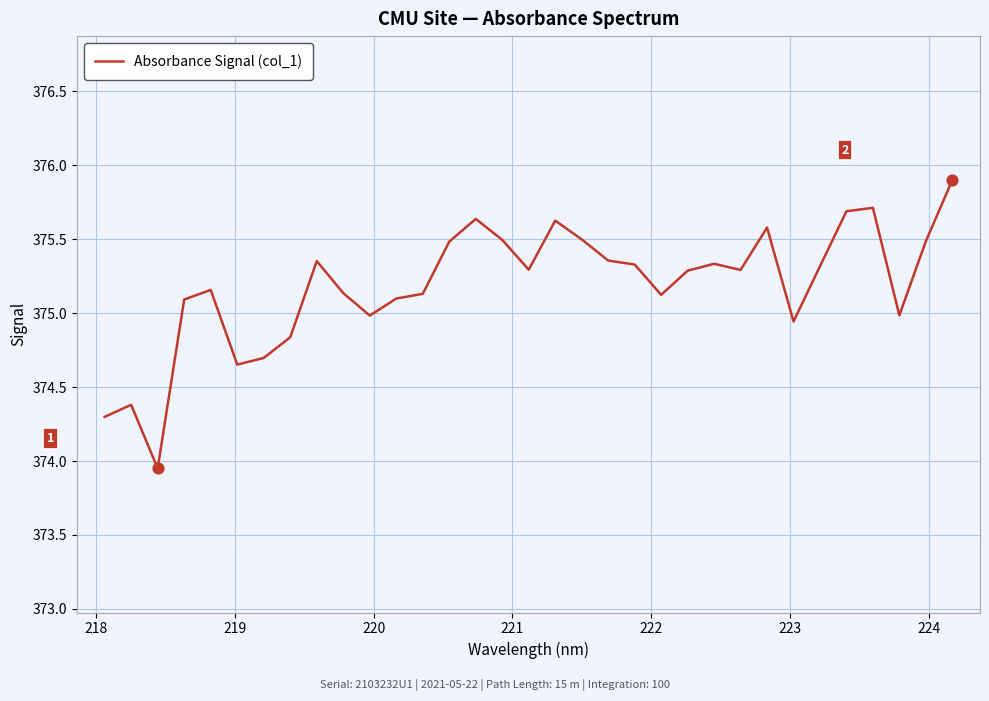

What is the maximum value shown in the chart?

375.9